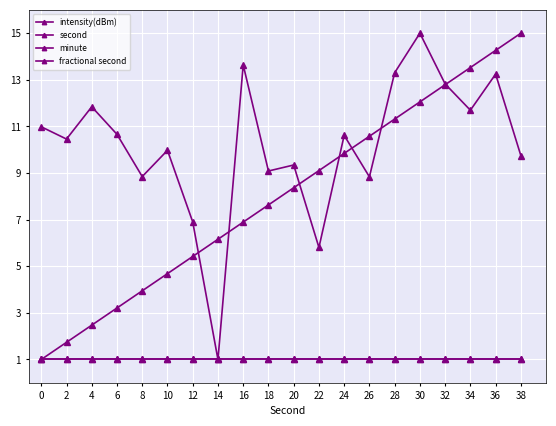

Does the chart have visible grid lines?

Yes